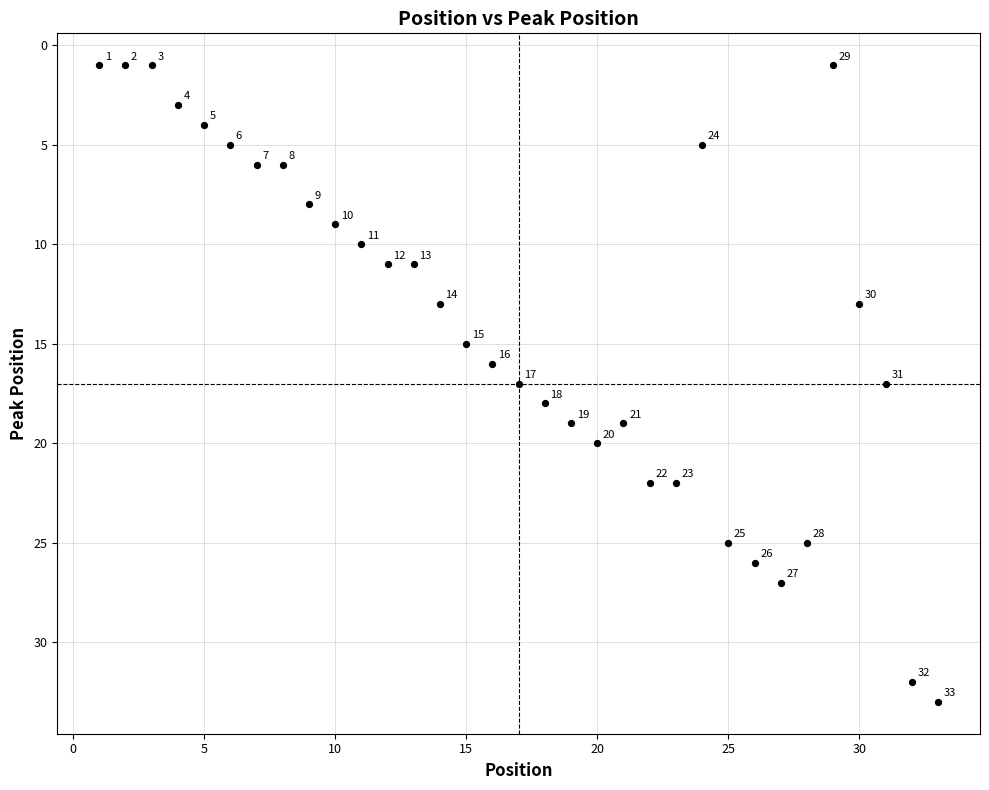

What Y value in the scatter plot is closest to 17?

17